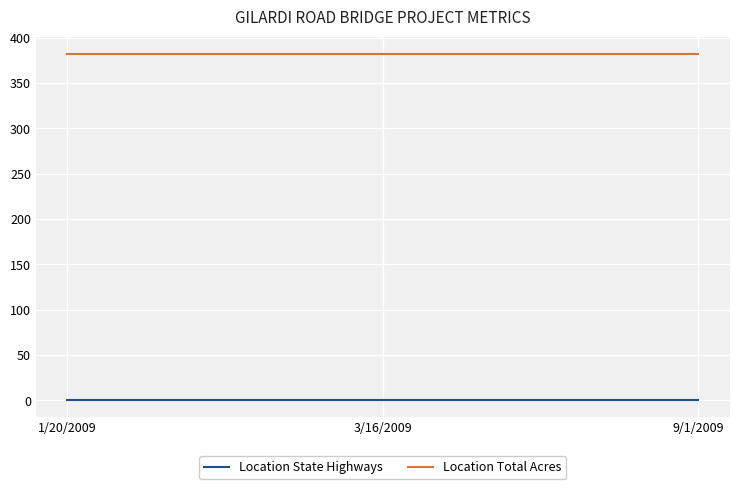

How many distinct data groups are displayed?

2